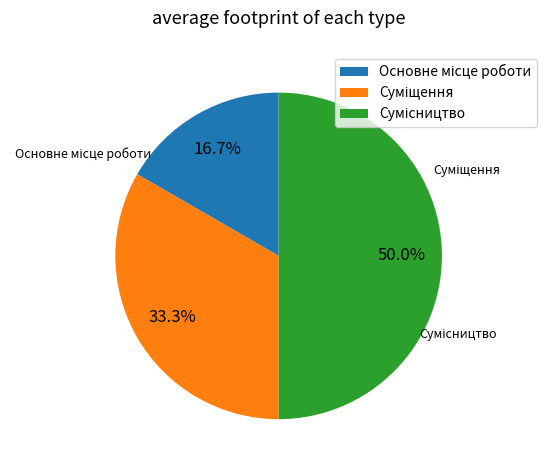

What is the largest slice in the pie chart?

Сумісництво